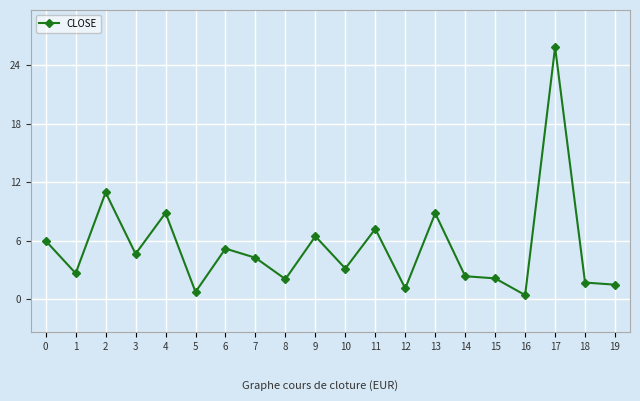

What is the sum of all values?

105.8